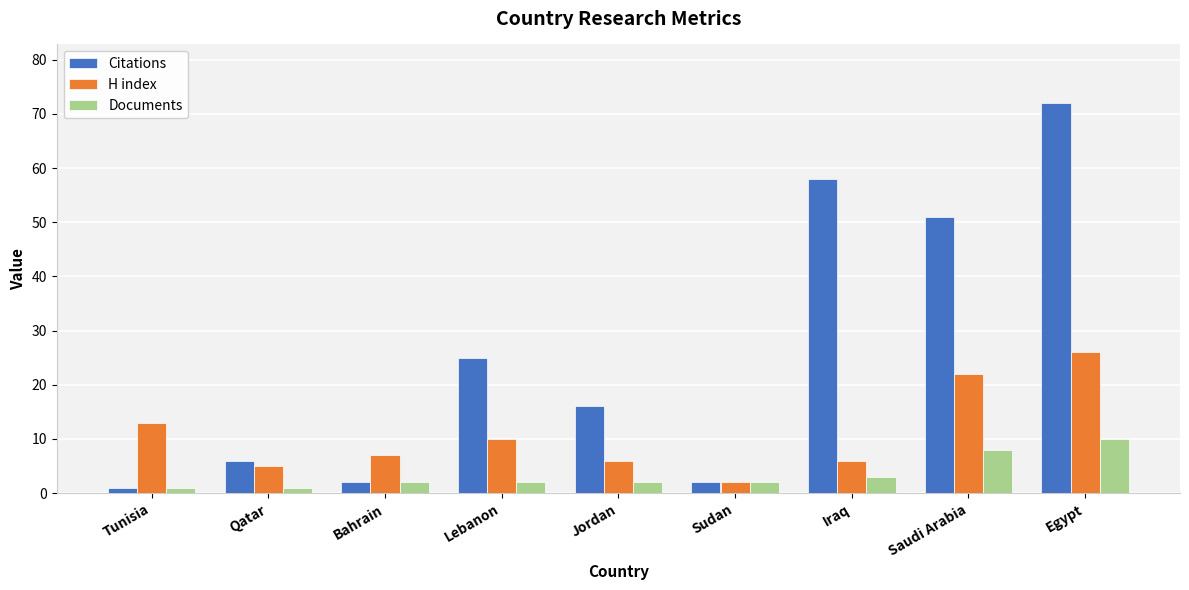

Reading left to right, transcribe all the data shown in this chart.

Citations: 1	6	2	25	16	2	58	51	72
H index: 13	5	7	10	6	2	6	22	26
Documents: 1	1	2	2	2	2	3	8	10